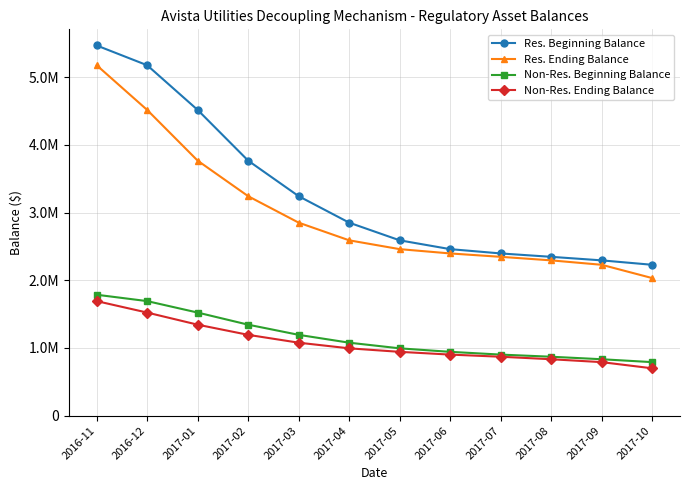

Rank the categories by Res. Beginning Balance value from lowest to highest.

2017-10, 2017-09, 2017-08, 2017-07, 2017-06, 2017-05, 2017-04, 2017-03, 2017-02, 2017-01, 2016-12, 2016-11